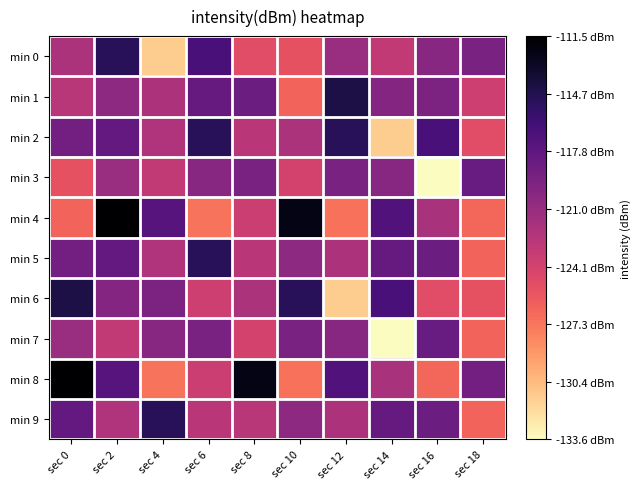

Count the number of categories in the chart.

10